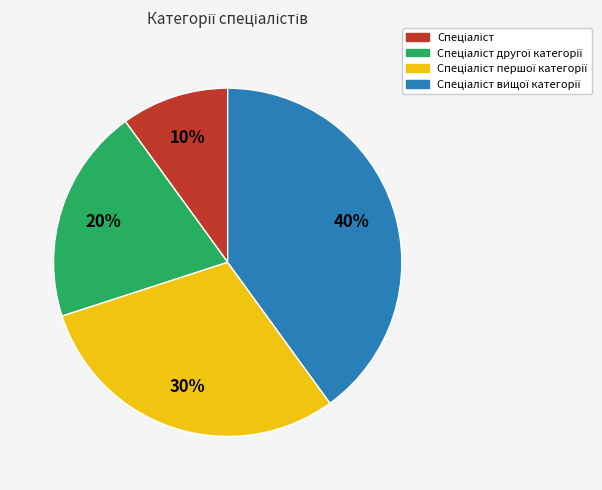

To the nearest percent, what is the average slice percentage?

25%